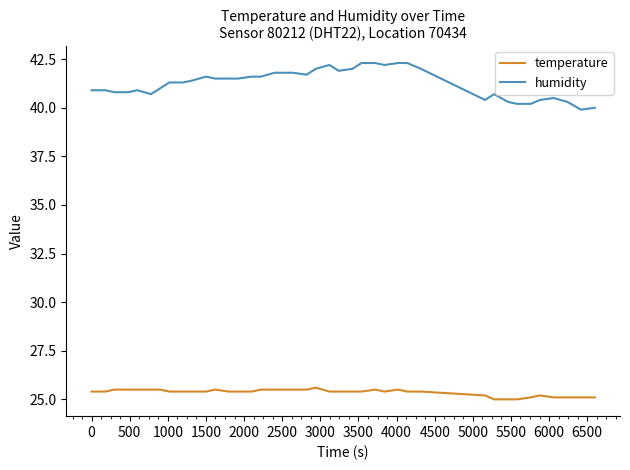

List the series in order of their overall mean, lowest first.

temperature, humidity